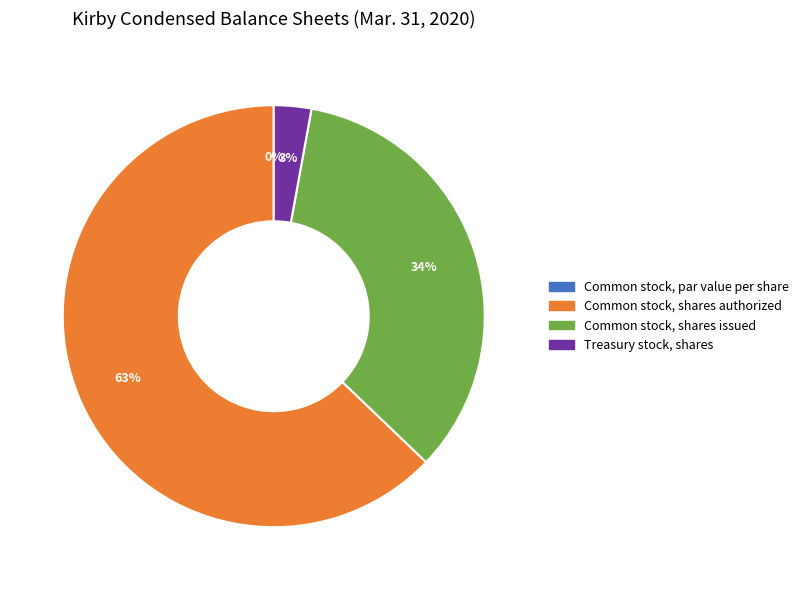

Is there a majority slice in this chart?

Yes